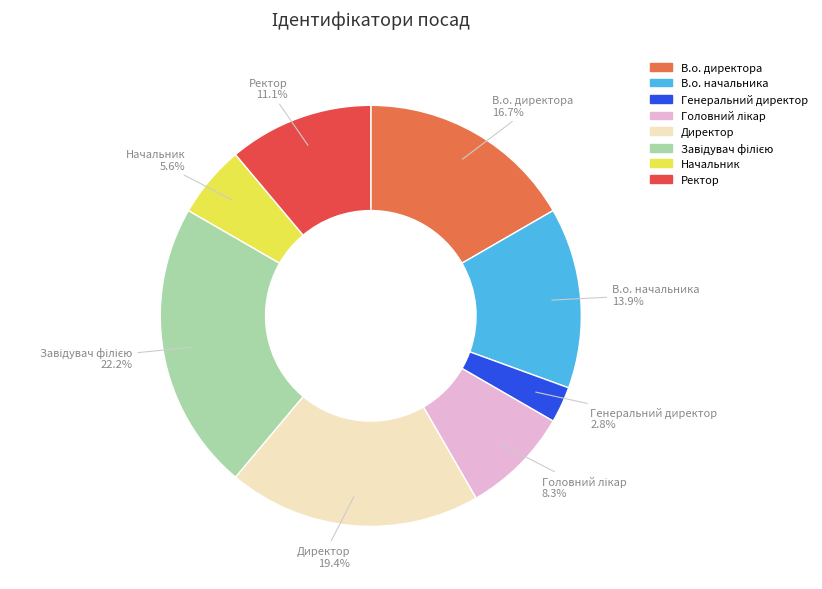

How many segments does this pie chart have?

8